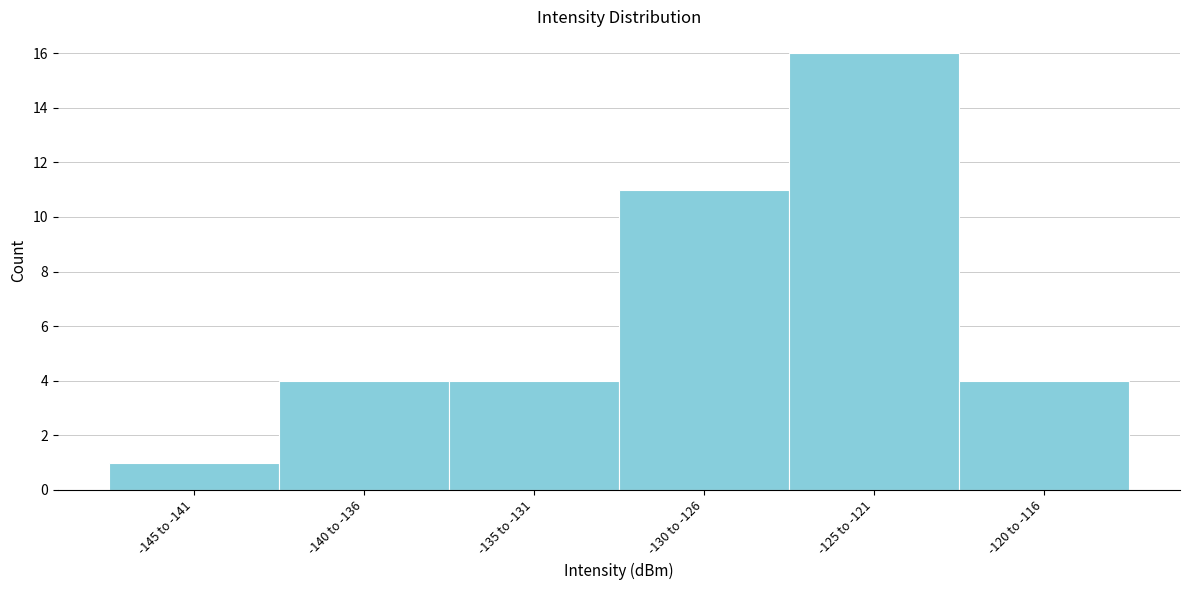

Reading left to right, list all the values displayed in this chart.

1	4	4	11	16	4